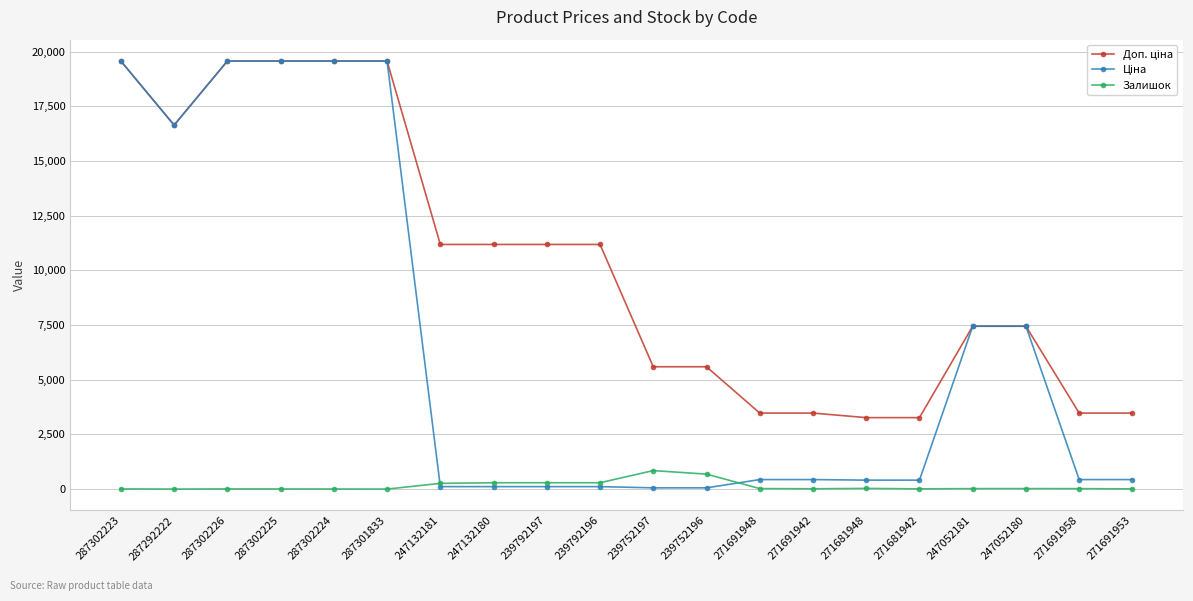

What is the maximum value shown in the chart?

19564.9